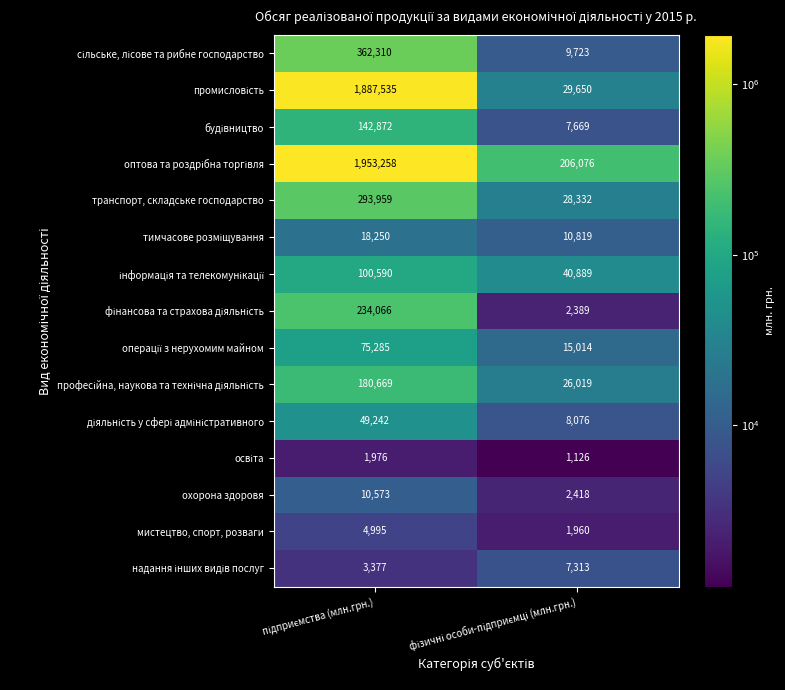

What is the sum of all охорона здоровя values?

12991